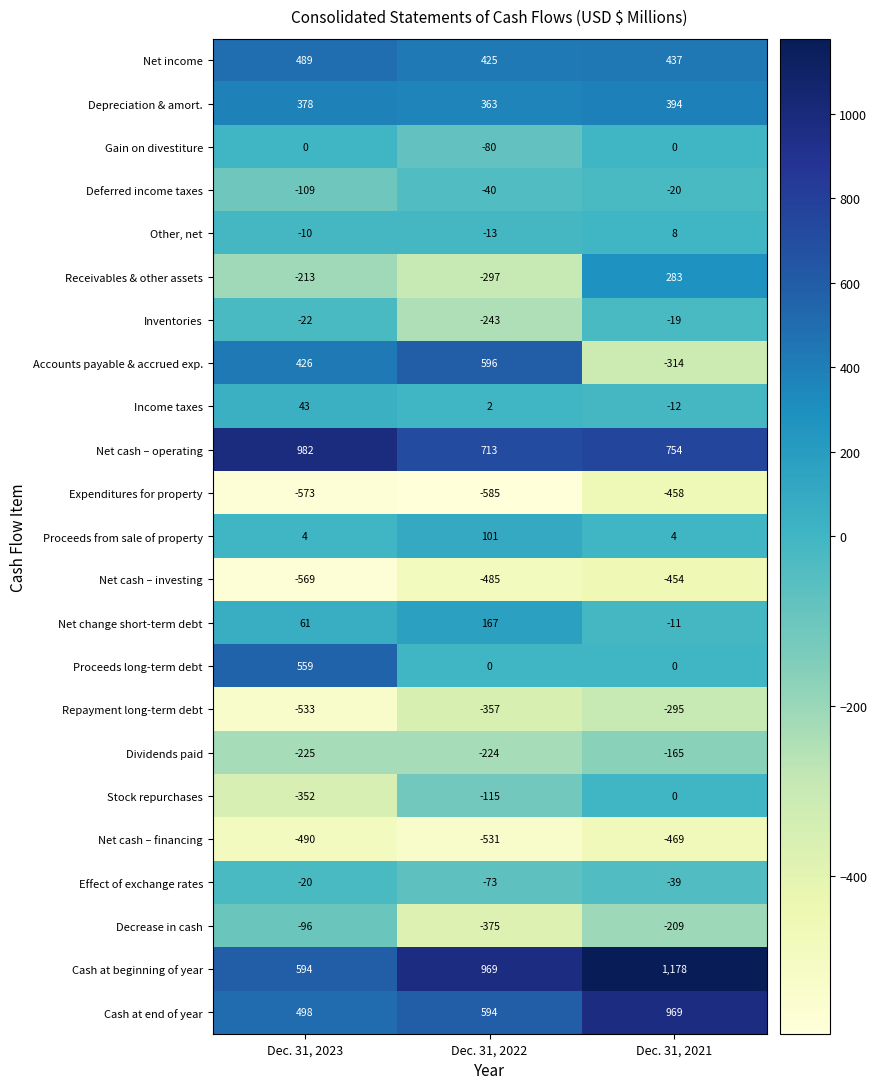

What is the difference between the Stock repurchases values at Dec. 31, 2021 and Dec. 31, 2023?

352